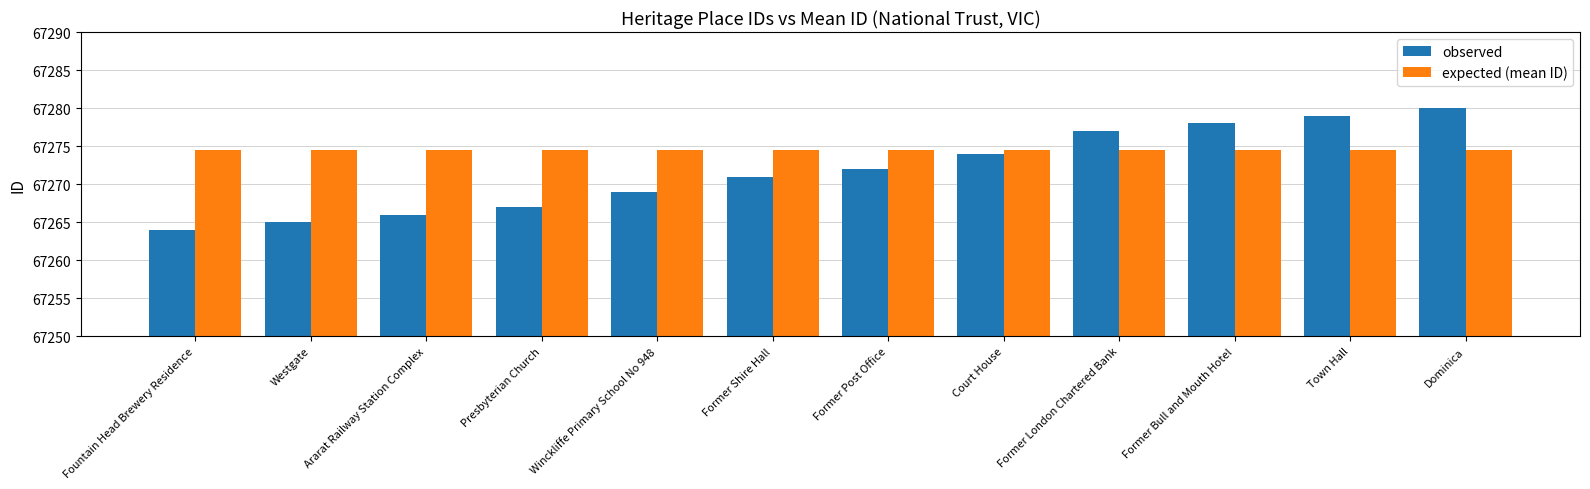

List the series in order of their peak value, lowest first.

expected (mean ID), observed